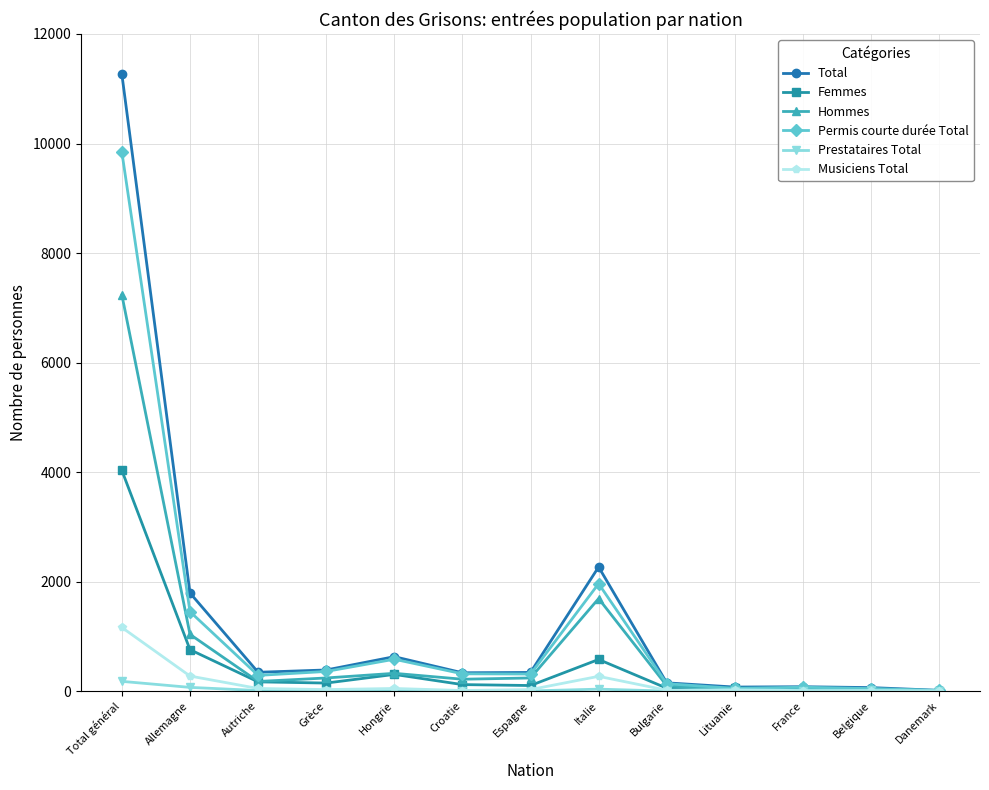

True or false: Permis courte durée Total has more than 1 interior local peaks.

True